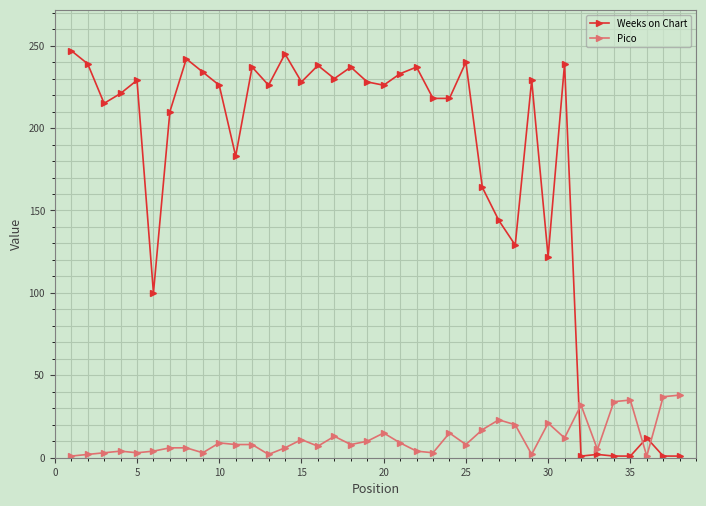

What is the difference between the maximum and minimum values in the Pico series?

37